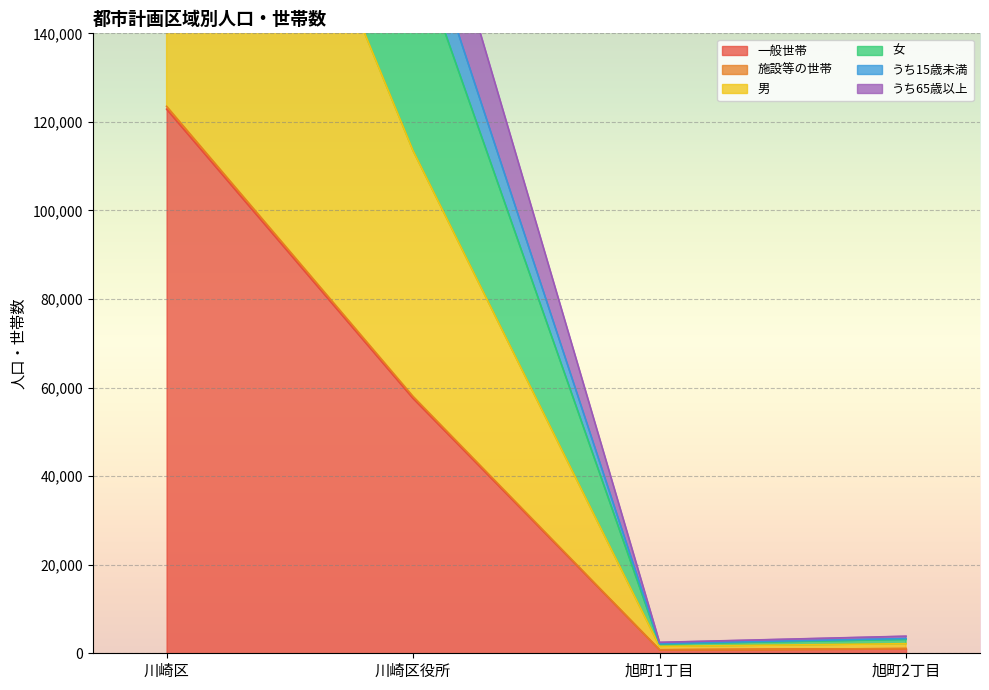

Which series has the largest total across all categories?

男